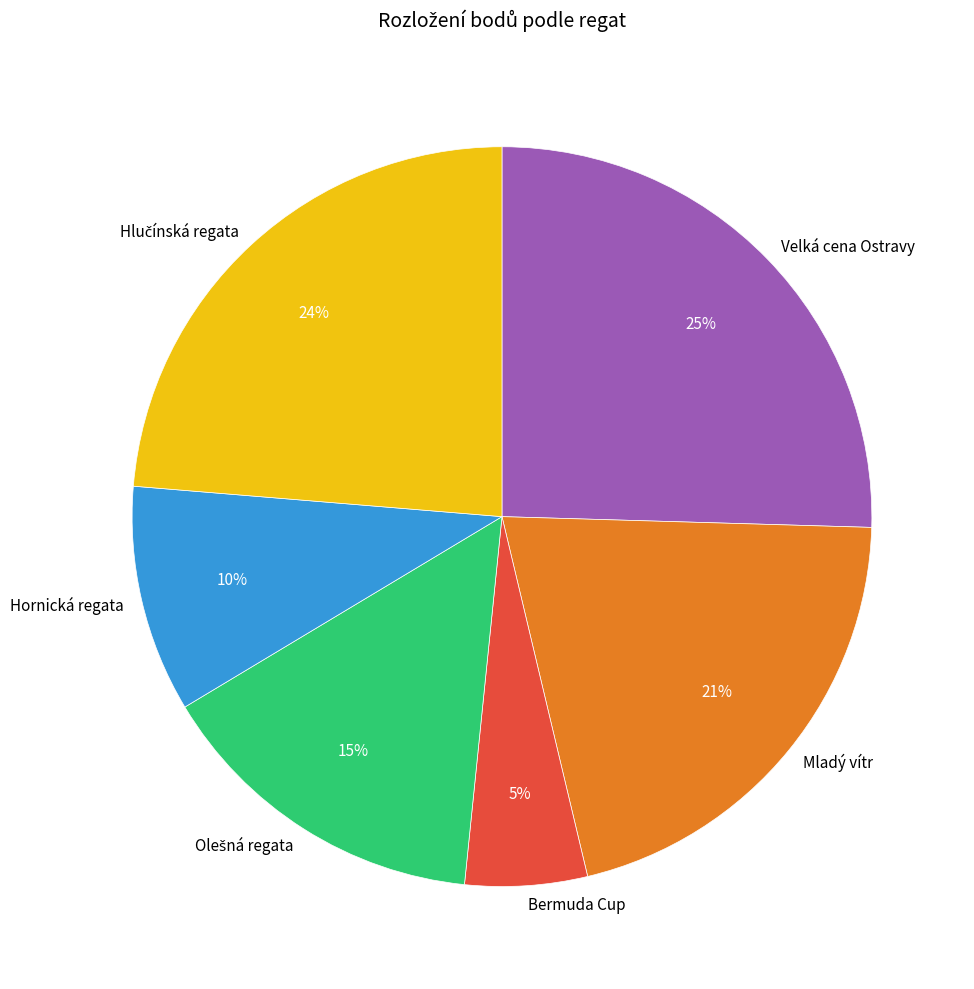

The Bermuda Cup slice represents 1% of the pie. True or false?

False